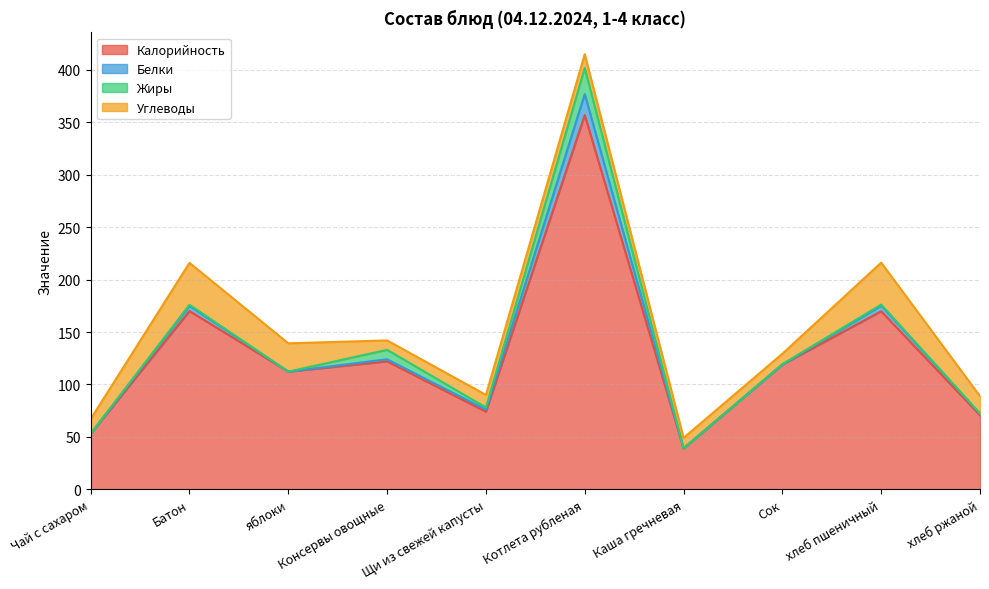

Where is the first local minimum for Белки?

яблоки